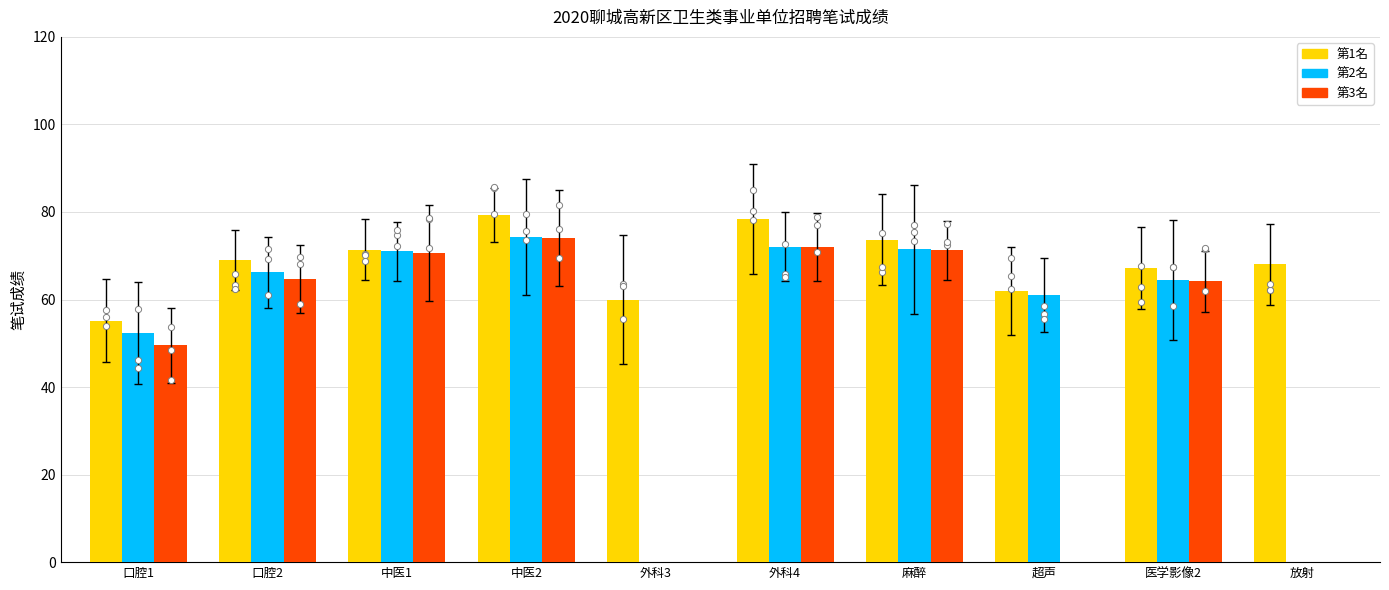

At how many categories does at least one series exceed 77?

2